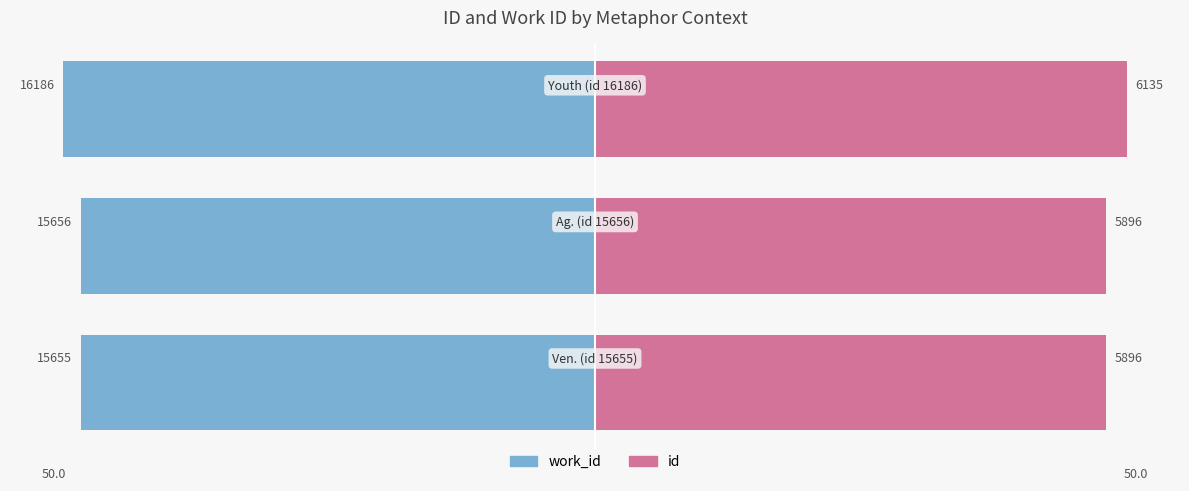

What are all the series names shown in the legend?

work_id, id